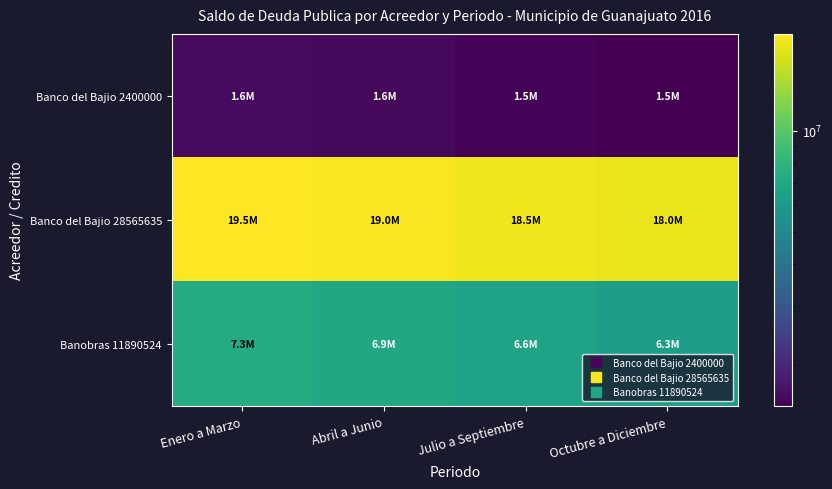

At which category does the chart reach its peak across all series?

Enero a Marzo